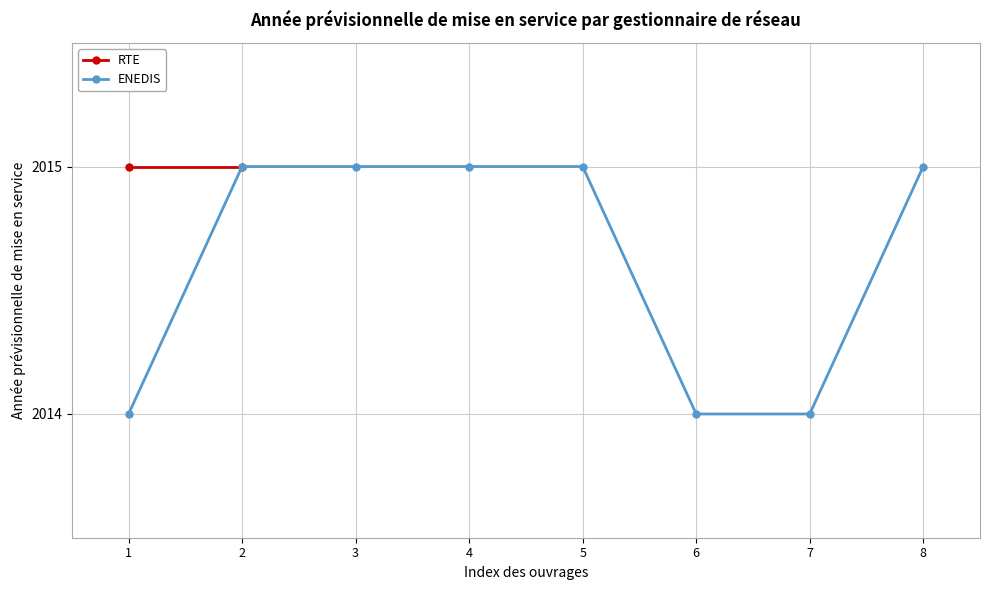

What is the maximum value shown in the chart?

2015